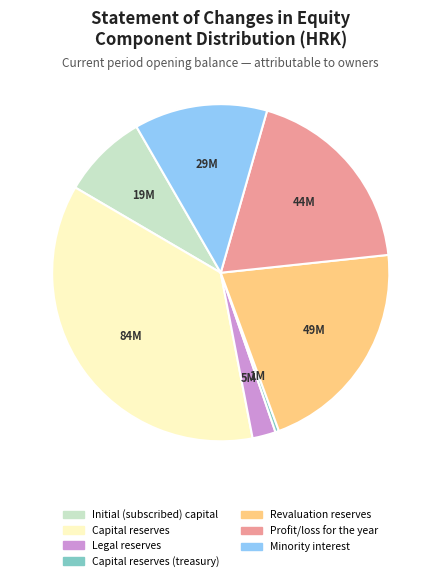

Is there any slice that represents more than half of the pie?

No